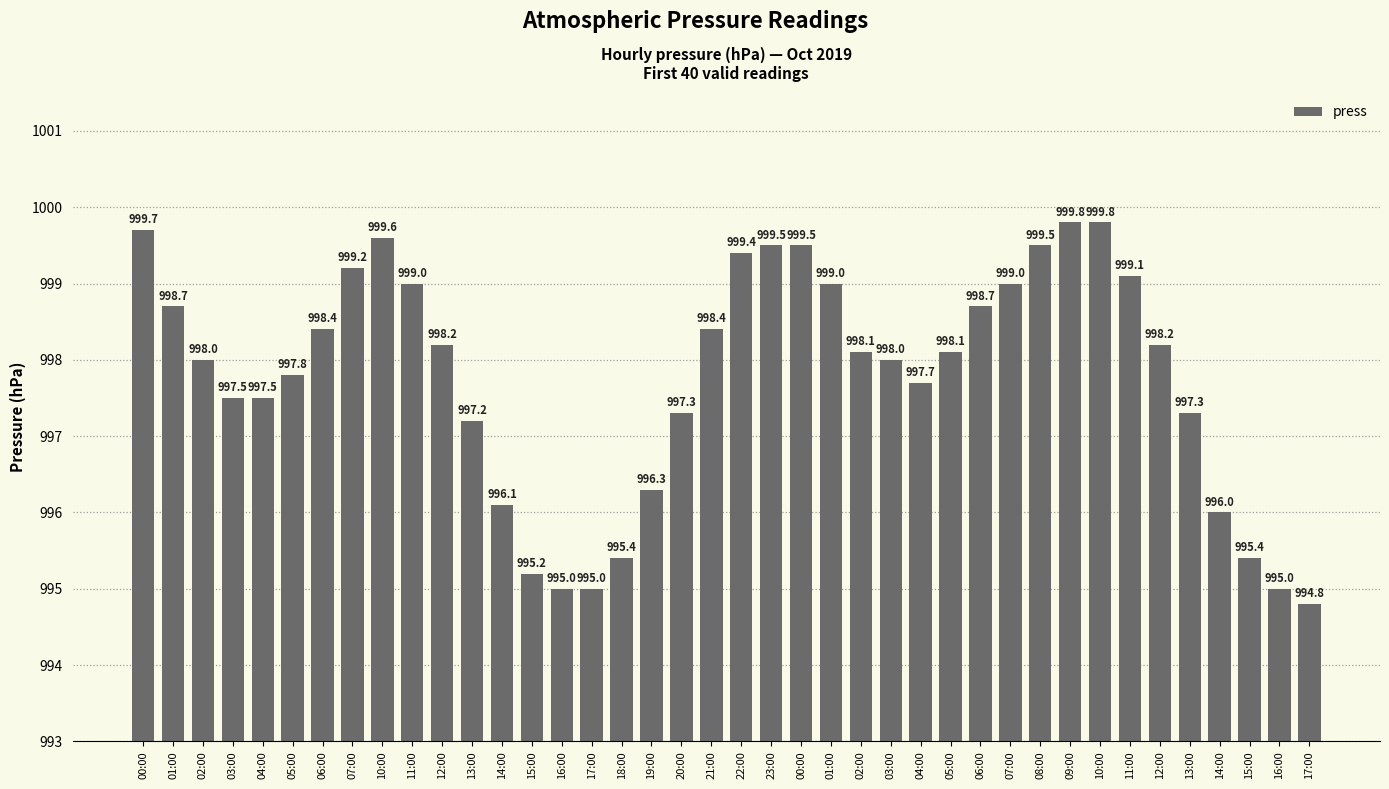

How many bars are there in total?

40